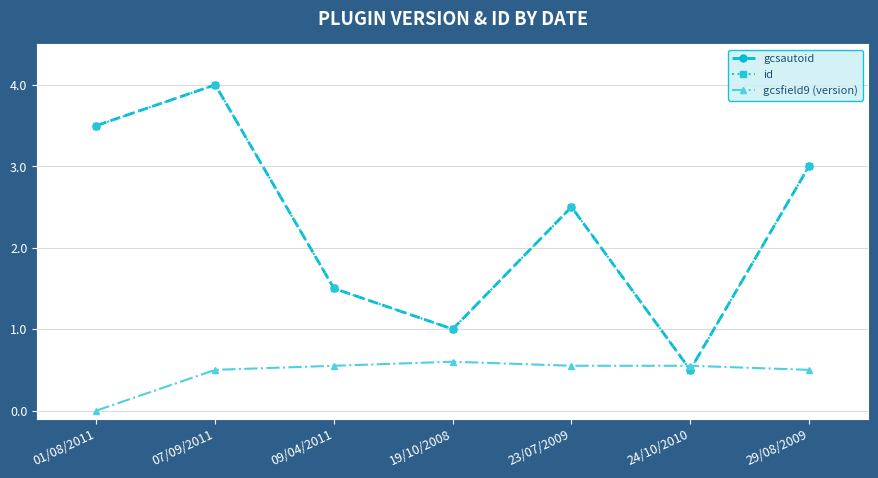

Does the chart have visible grid lines?

Yes